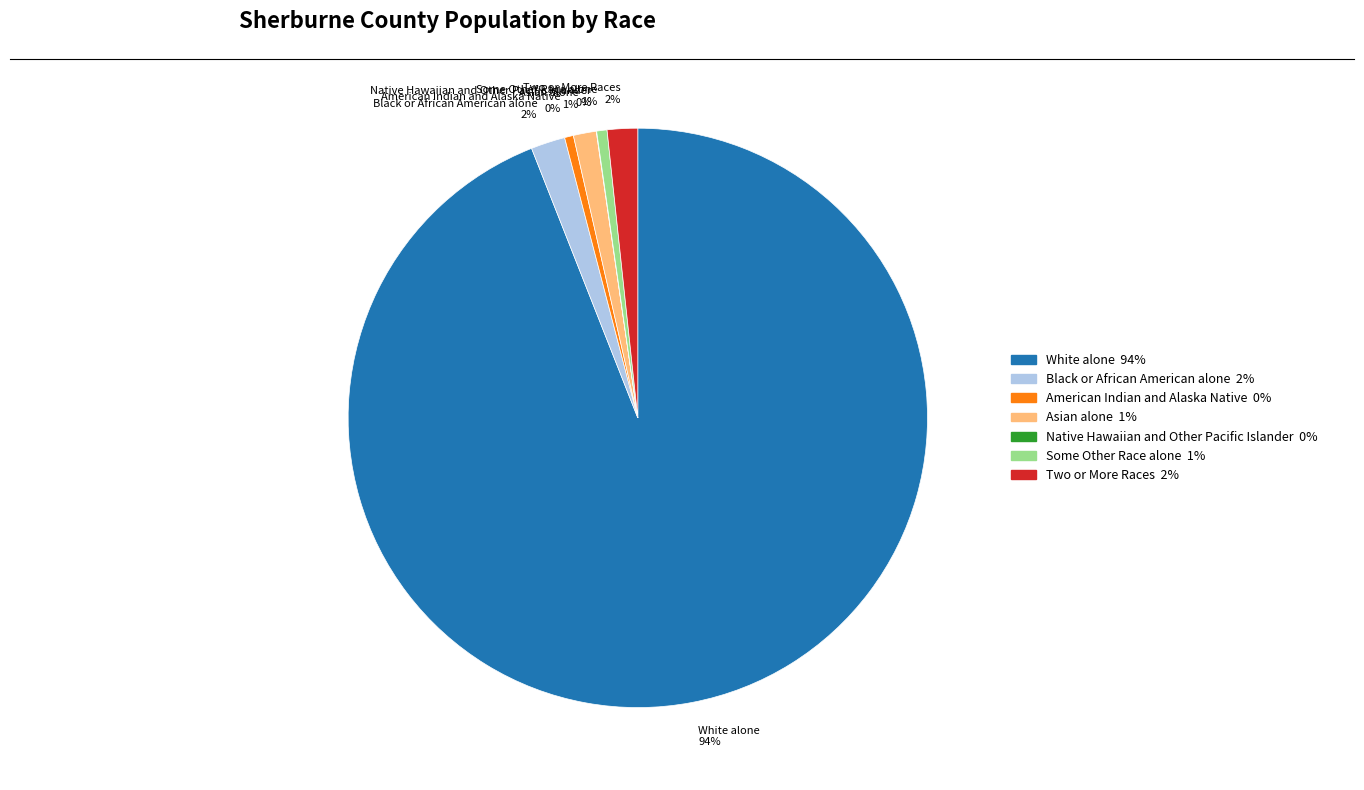

True or false: Asian alone accounts for 11% of the total.

False